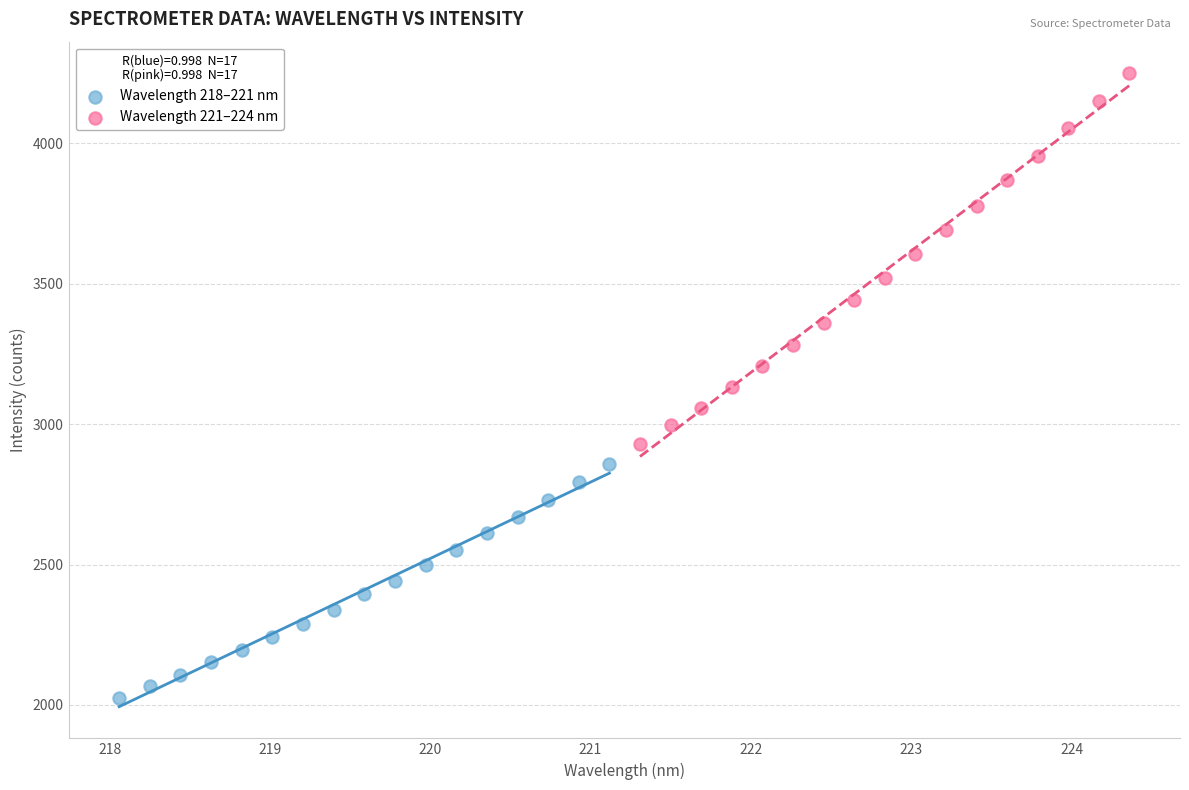

What are all the series names shown in the legend?

Wavelength 218–221 nm, Wavelength 221–224 nm